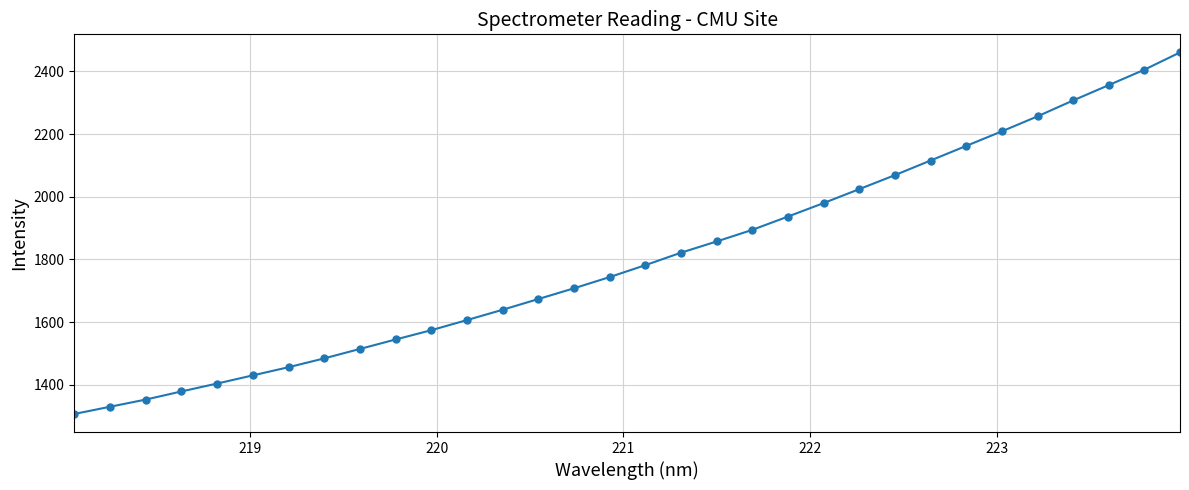

How many series are shown in this chart?

1